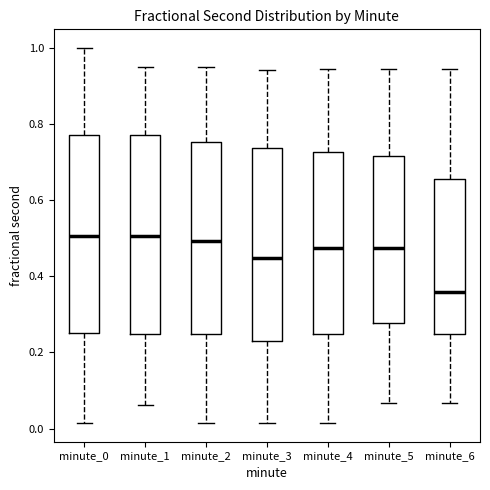

Which box's median line is the lowest?

minute_6